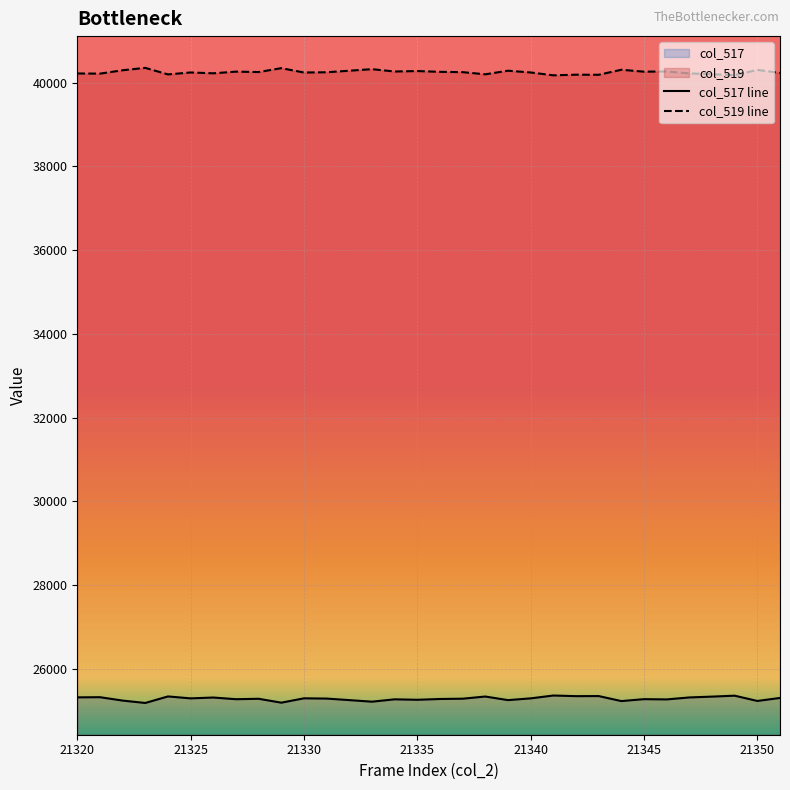

At how many categories does at least one series exceed 38008?

32